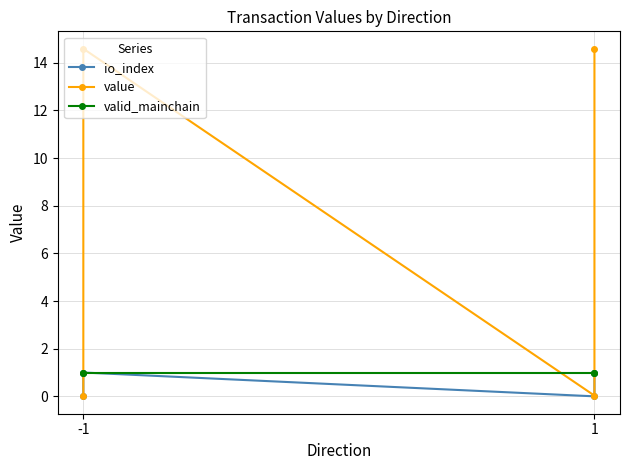

True or false: value and io_index intersect in this chart.

False